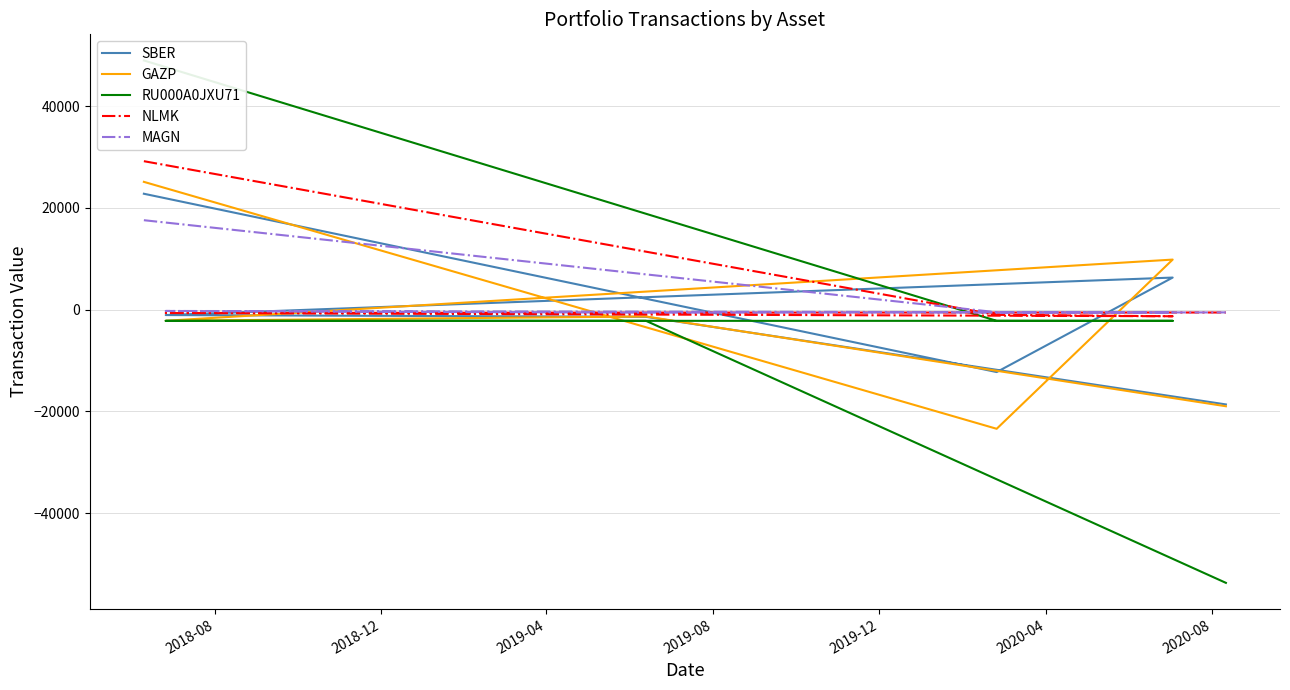

Which has a higher value, 2018-12 or 2018-08?

2018-08